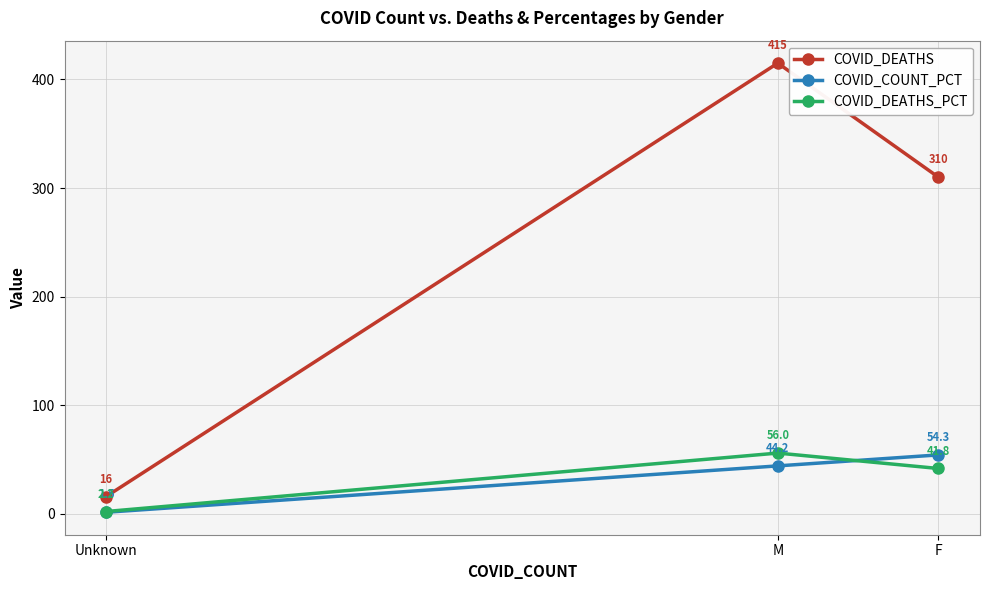

The COVID_DEATHS_PCT series shows 76.9 at M. True or false?

False